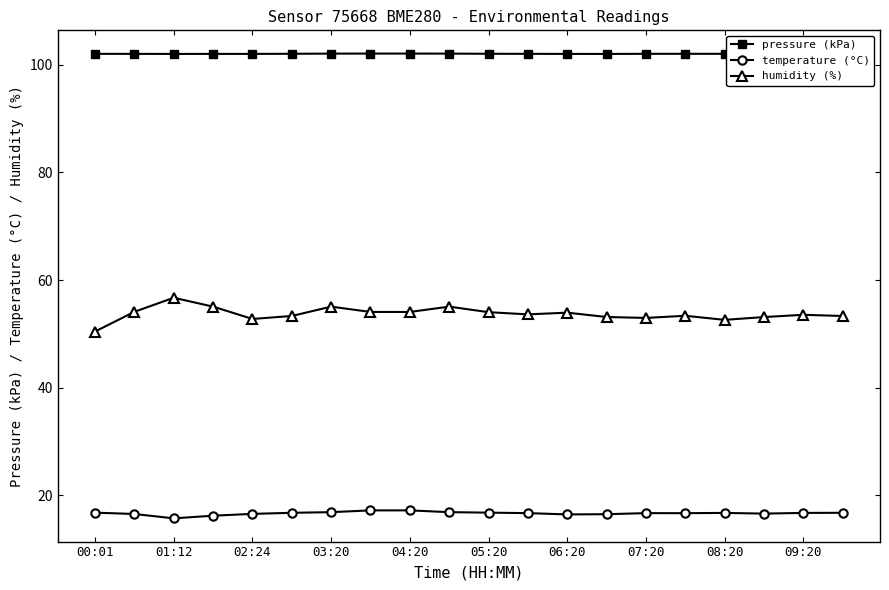

Which series has the widest spread of values?

humidity (%)